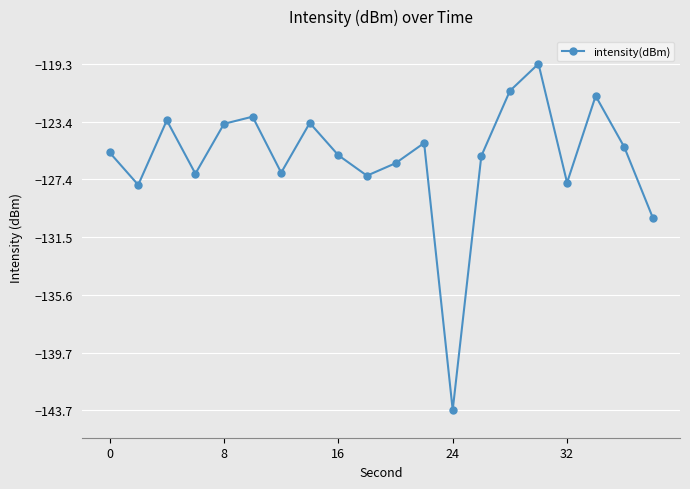

What is the difference between the second highest and minimum values?

22.5